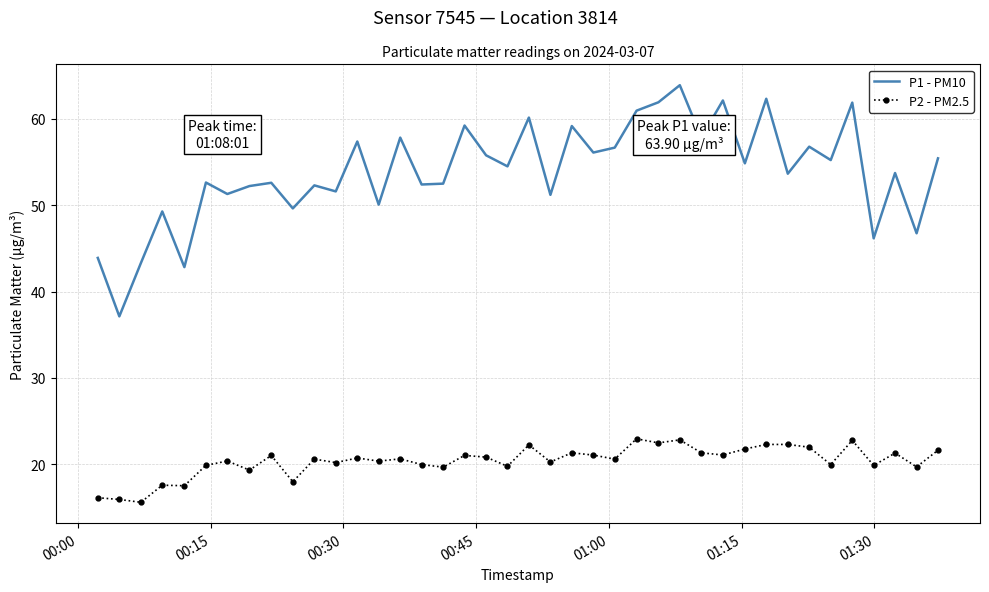

True or false: P2 - PM2.5 and P1 - PM10 cross at least once.

False